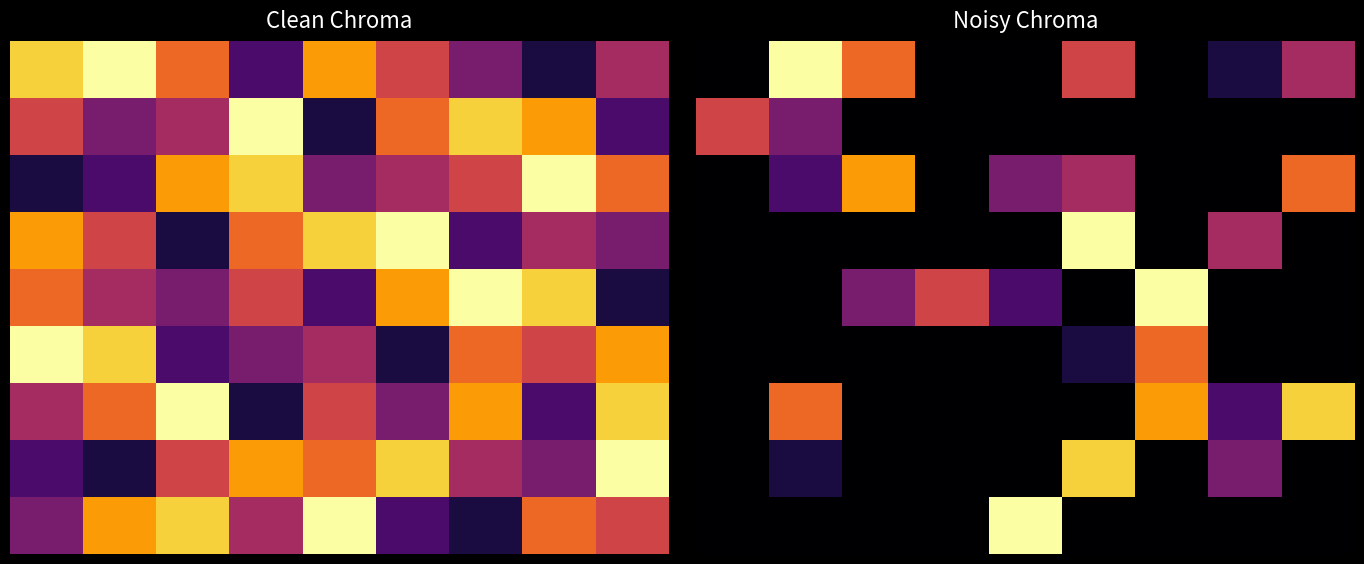

The 7 series shows 0 at 8. True or false?

True